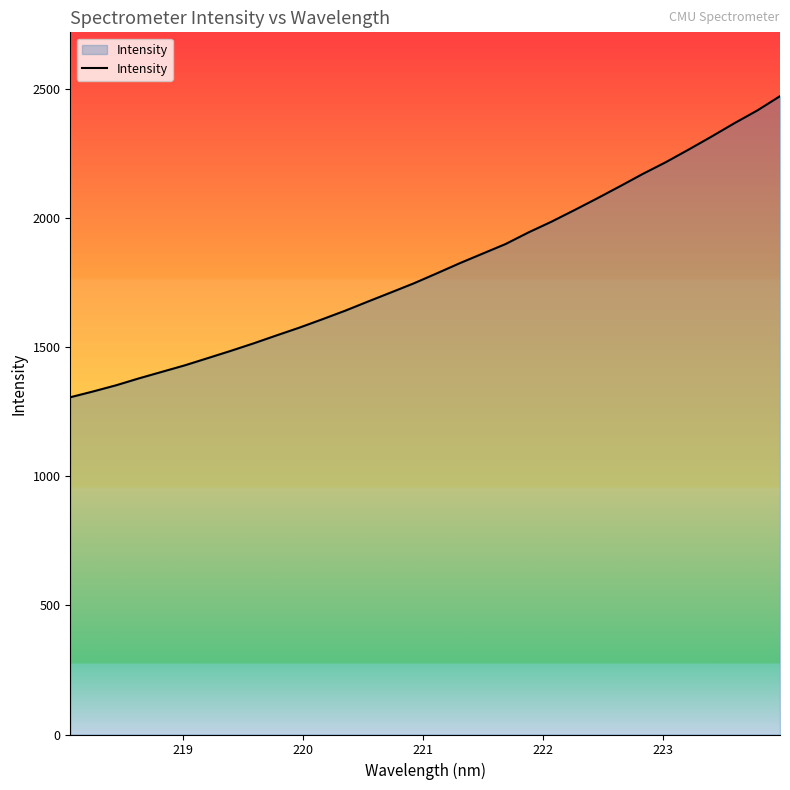

What is the greatest value displayed?

2472.7